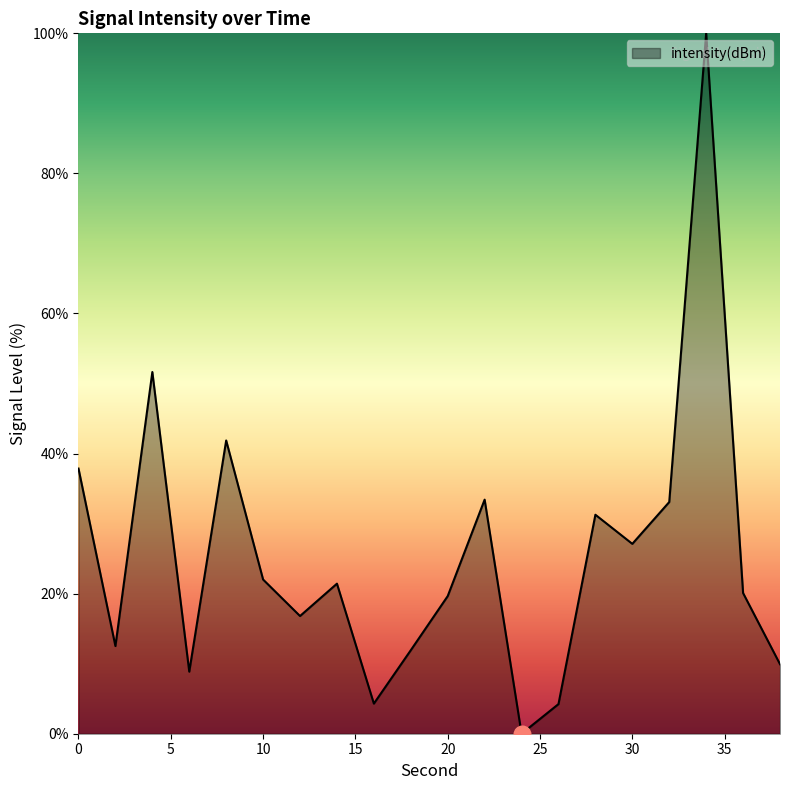

What is the maximum value shown in the chart?

100.0